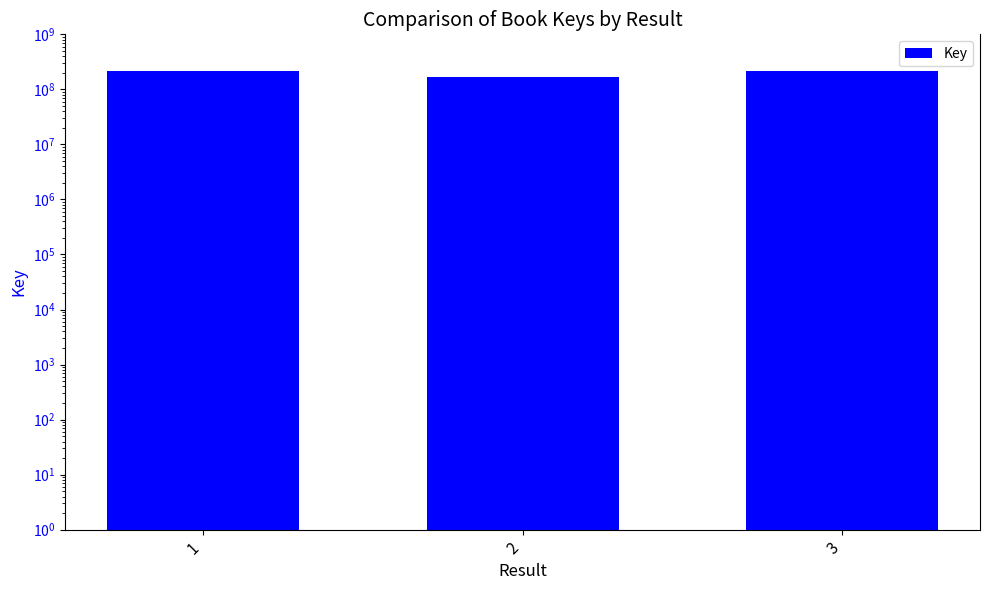

At which category does the chart reach its minimum across all series?

2